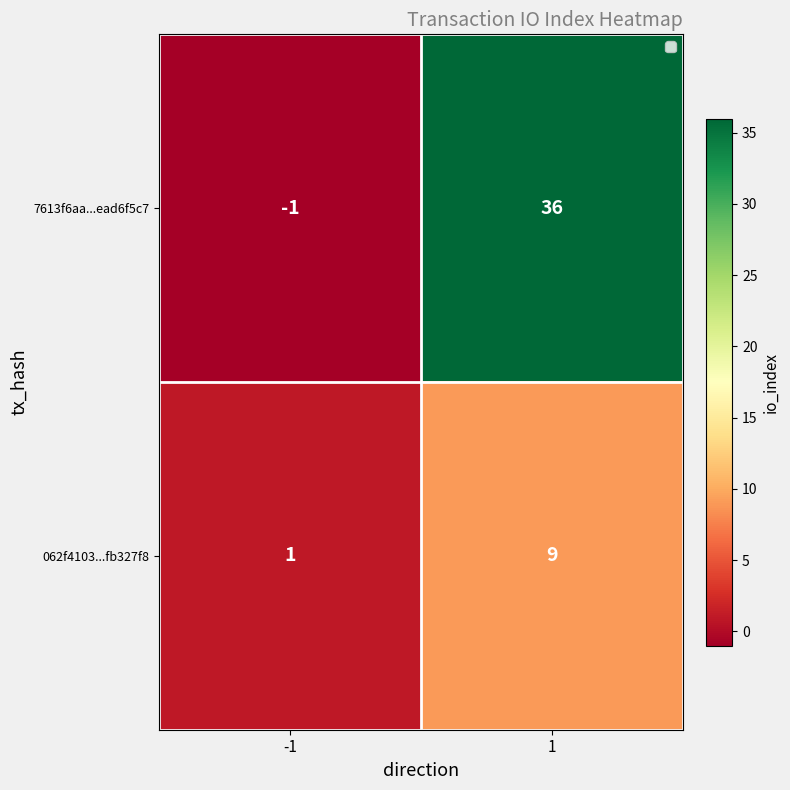

List the series in order of their overall mean, highest first.

7613f6aa...ead6f5c7, 062f4103...fb327f8